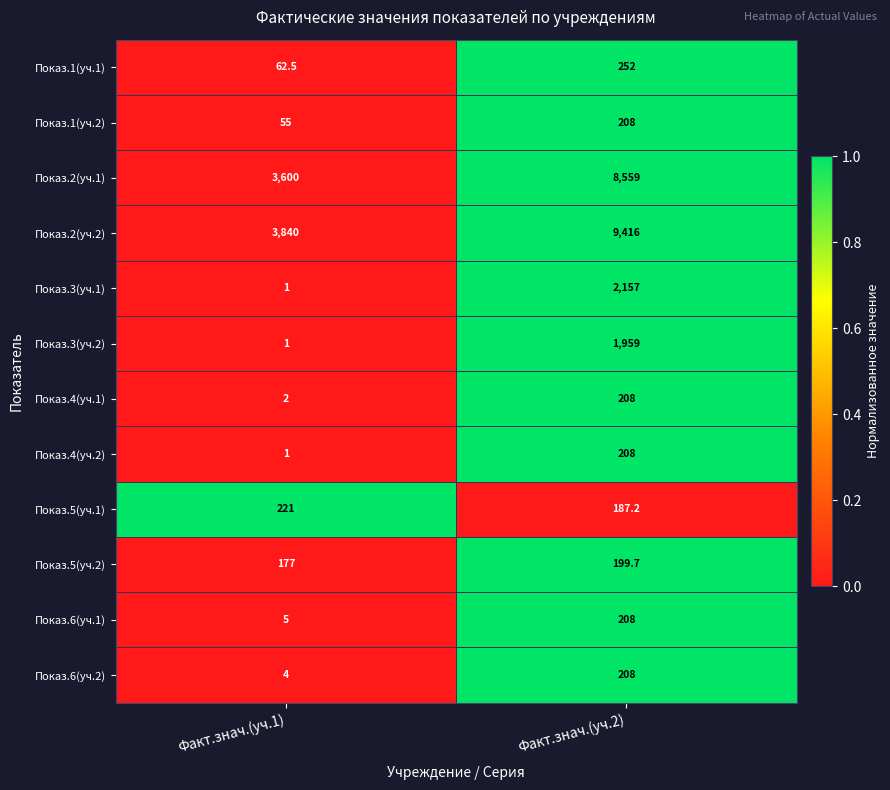

Rank the categories by Показ.4(уч.2) value from lowest to highest.

Факт.знач.(уч.1), Факт.знач.(уч.2)